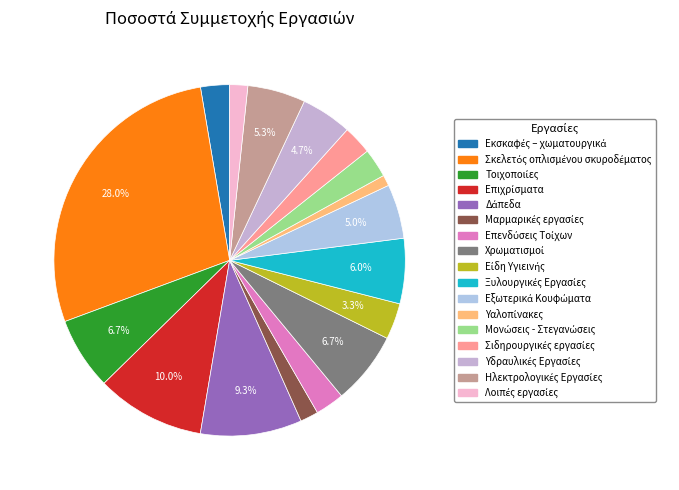

The Μαρμαρικές εργασίες slice represents 7% of the pie. True or false?

False